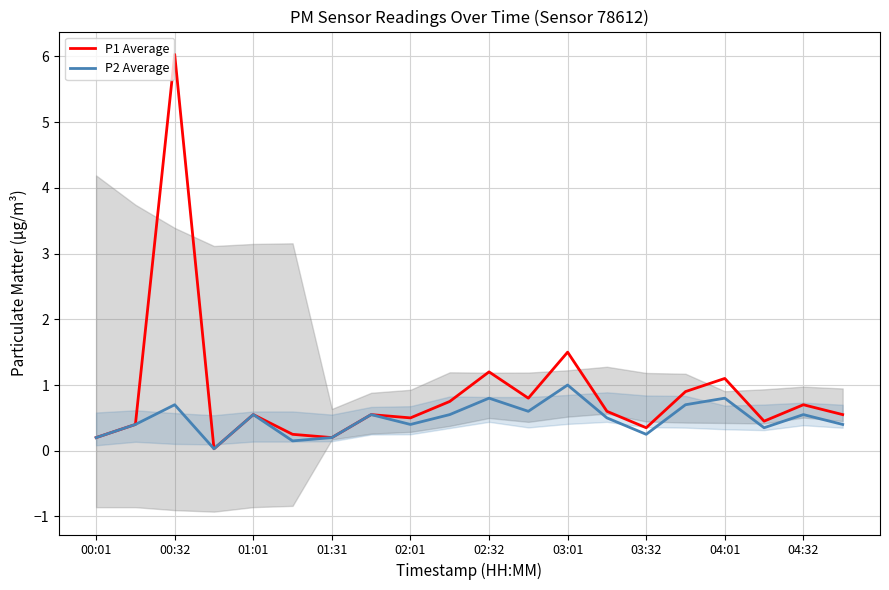

True or false: P2 Average and P1 Average intersect in this chart.

False